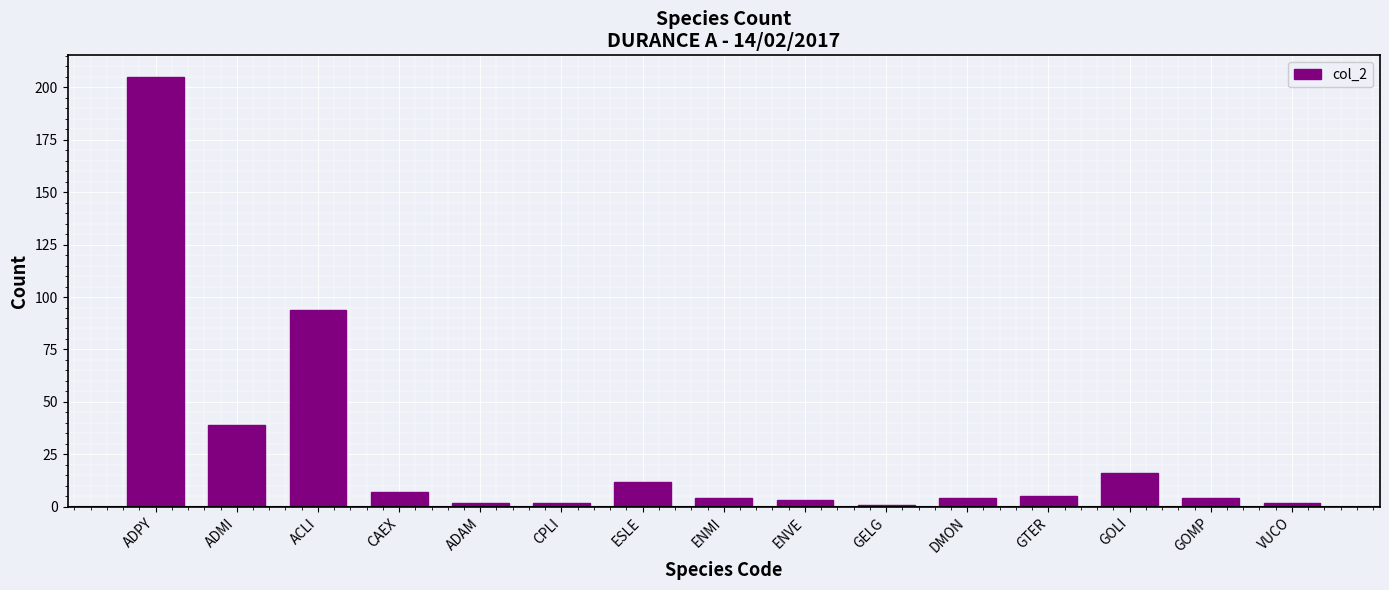

How many bars are there in total?

15